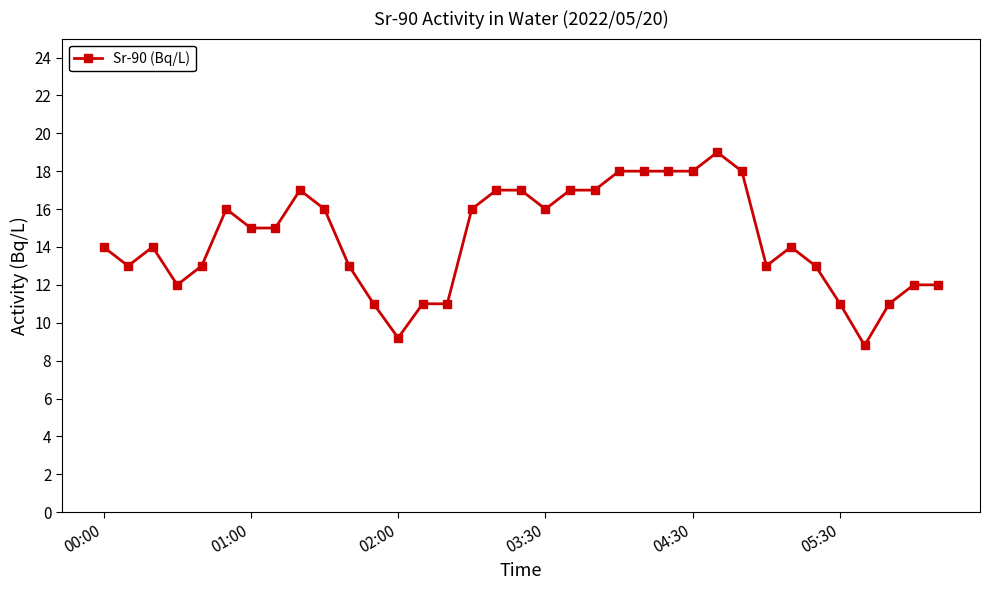

What is the maximum value shown in the chart?

19.0